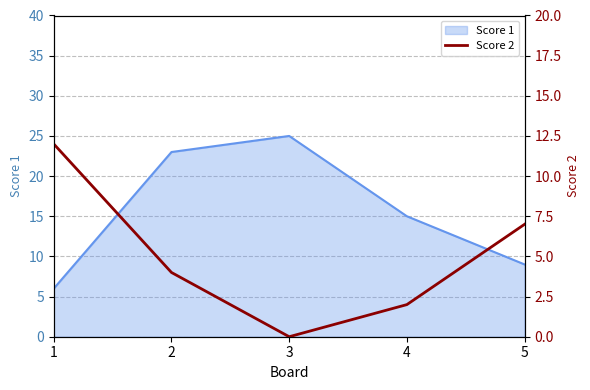

Count the values in the range 2 to 7.

3